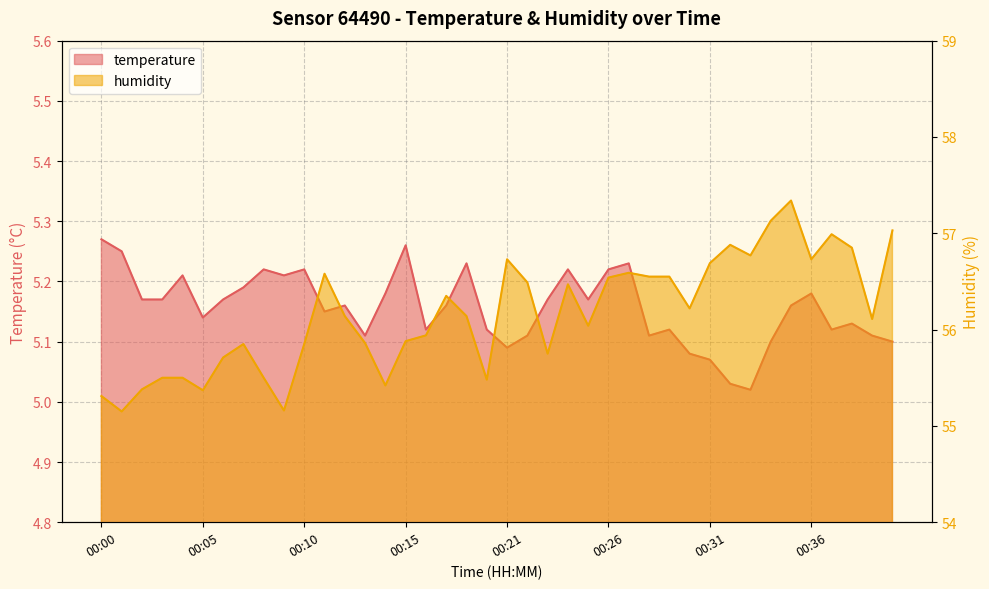

Count the number of data series in this chart.

2